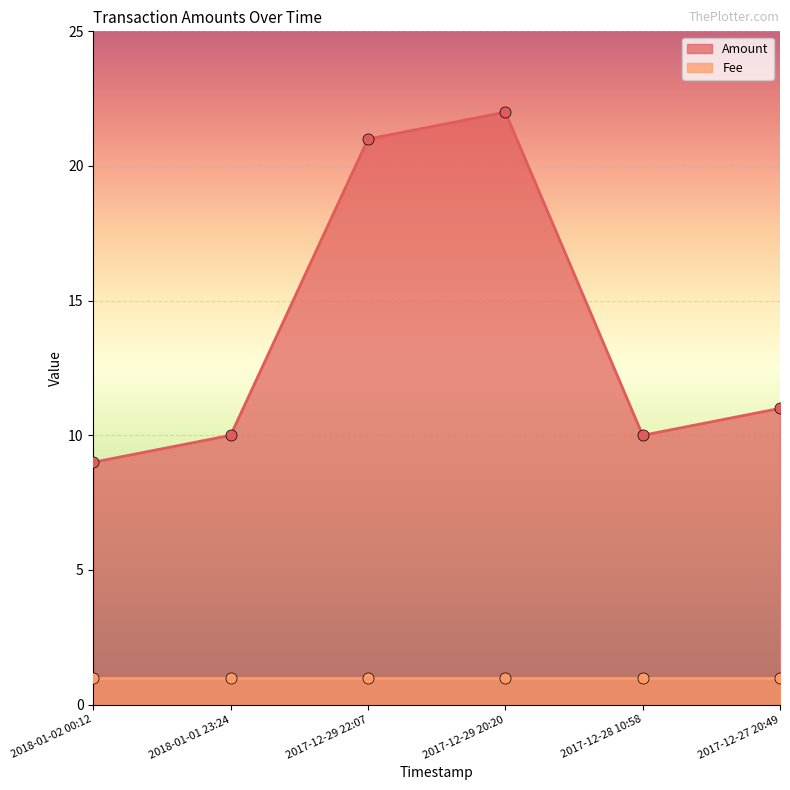

What is the difference between the second highest and minimum values?

12